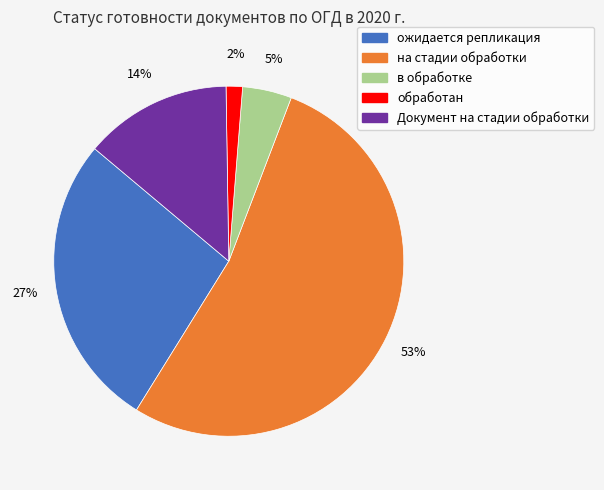

The Документ на стадии обработки slice represents 26% of the pie. True or false?

False